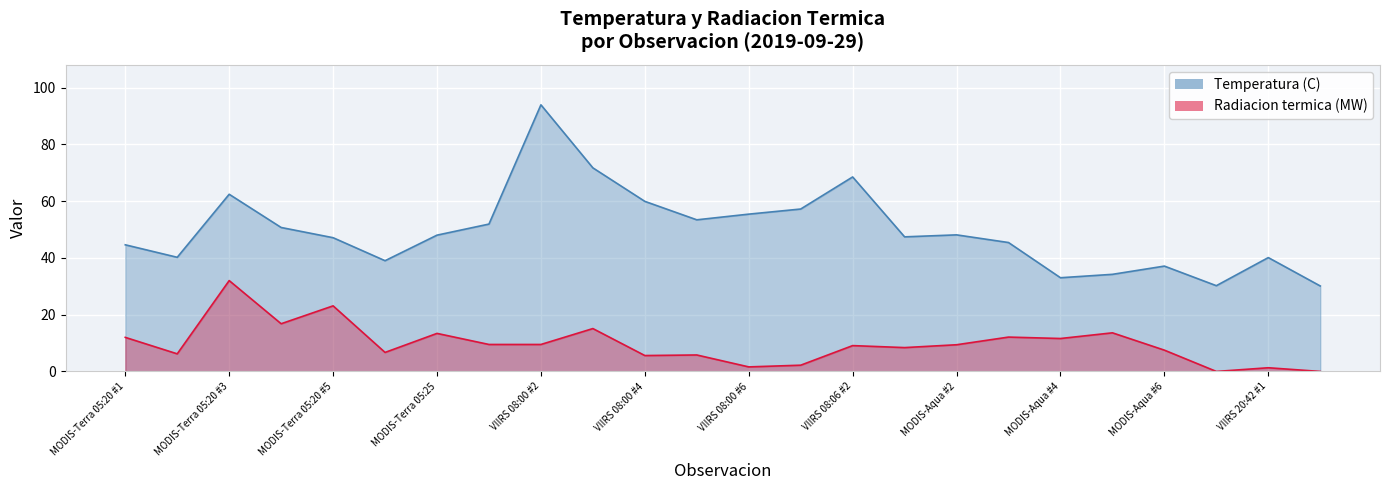

What is the difference between the highest and lowest values at VIIRS 08:00 #6?

53.8